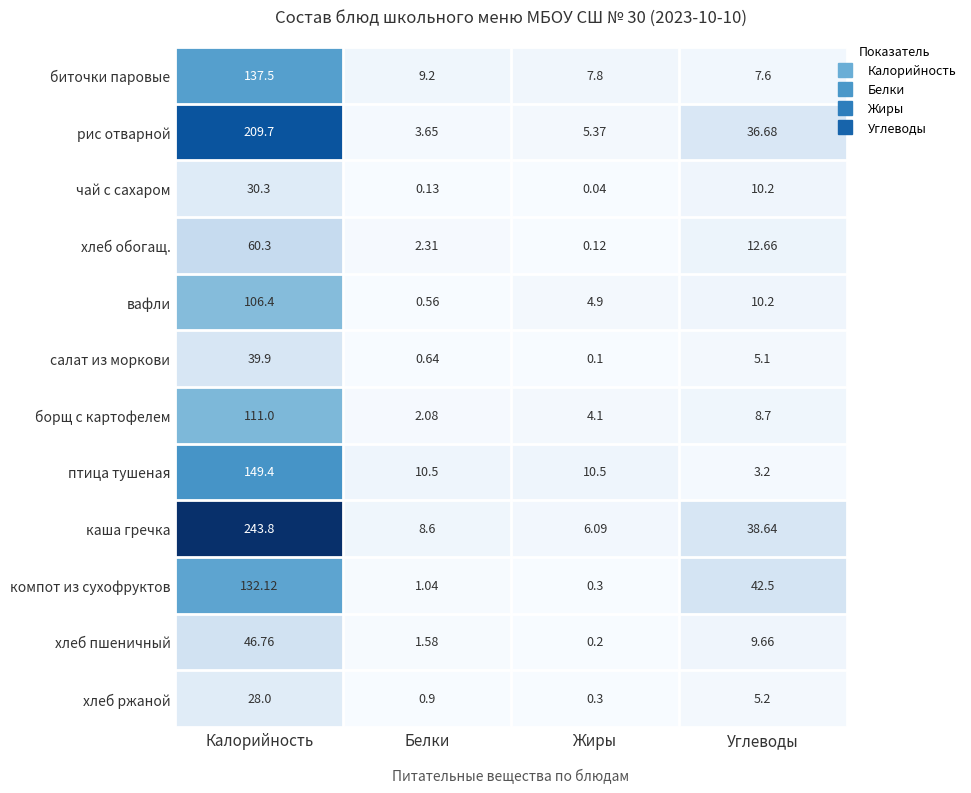

Rank the series at Белки from lowest to highest value.

чай с сахаром, вафли, салат из моркови, хлеб ржаной, компот из сухофруктов, хлеб пшеничный, борщ с картофелем, хлеб обогащ., рис отварной, каша гречка, биточки паровые, птица тушеная